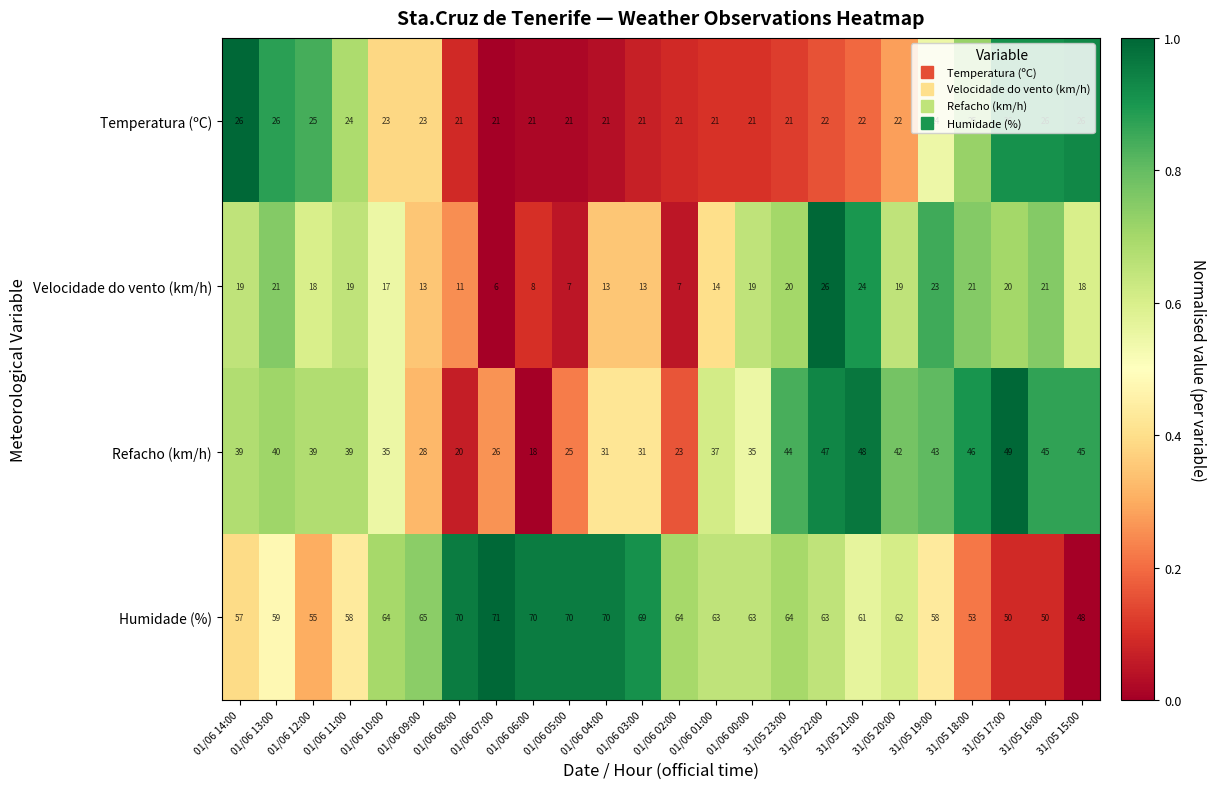

Is the value of Velocidade do vento (km/h) at 01/06 10:00 greater than the value of Humidade (%) at 31/05 22:00?

No